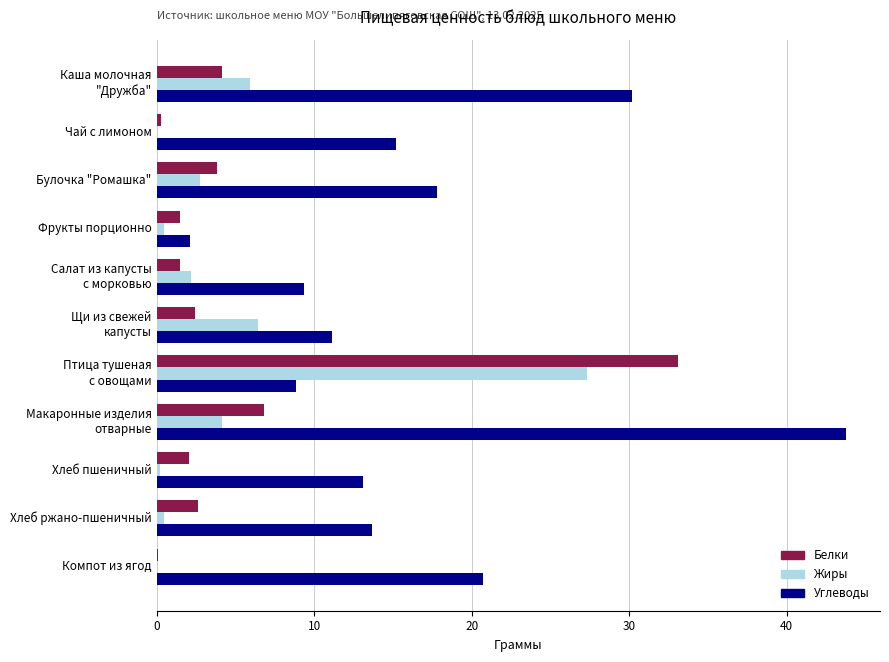

At which label is Белки closest to 16?

Макаронные изделия
отварные